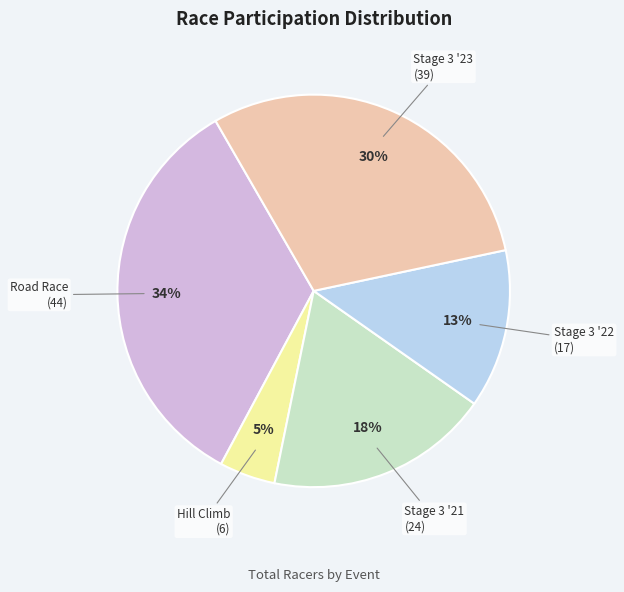

Does any single category account for the majority?

No